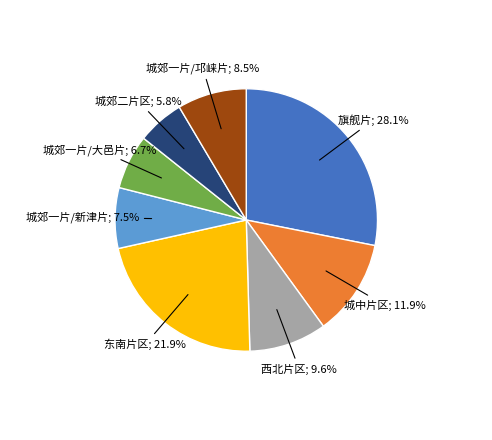

Is there a majority slice in this chart?

No